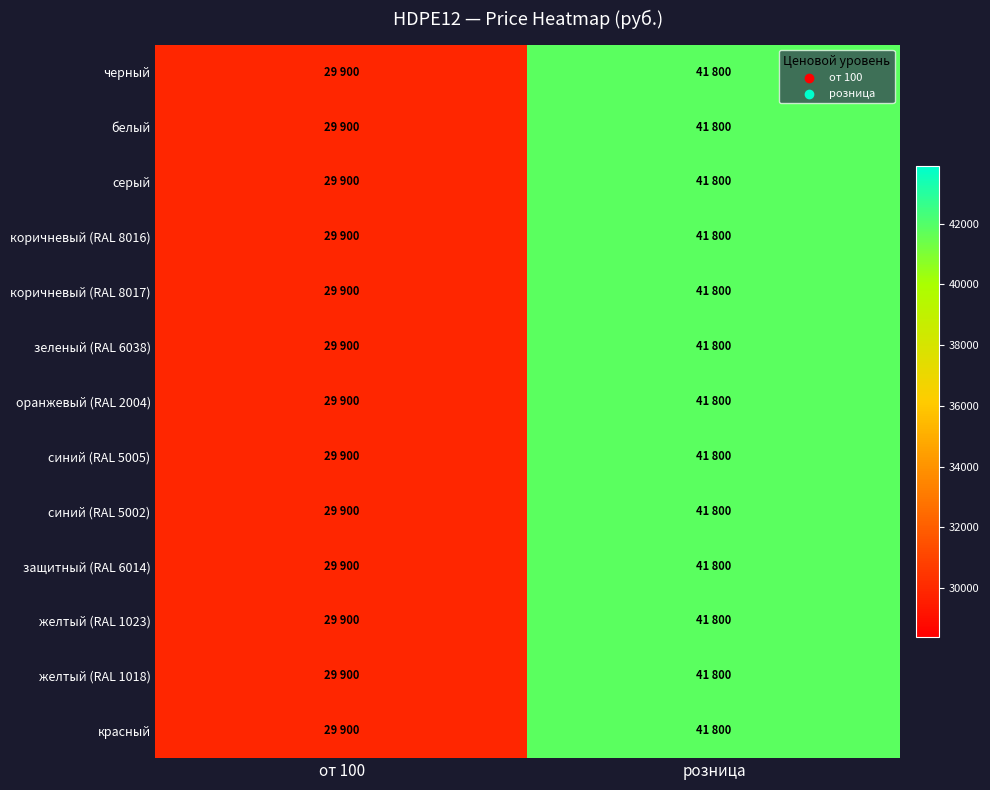

Which series has the widest spread of values?

черный